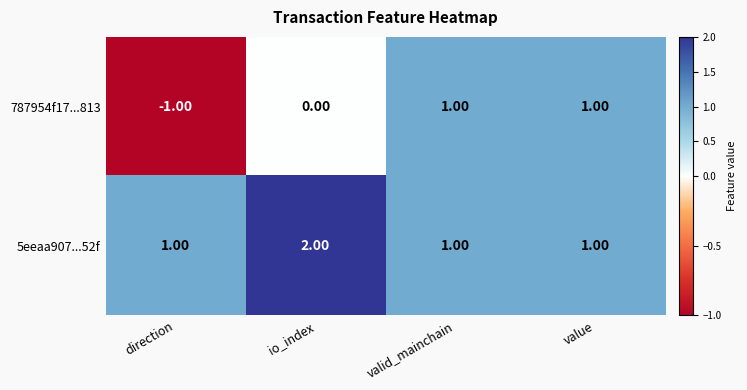

What is the difference between the highest and lowest values at io_index?

2